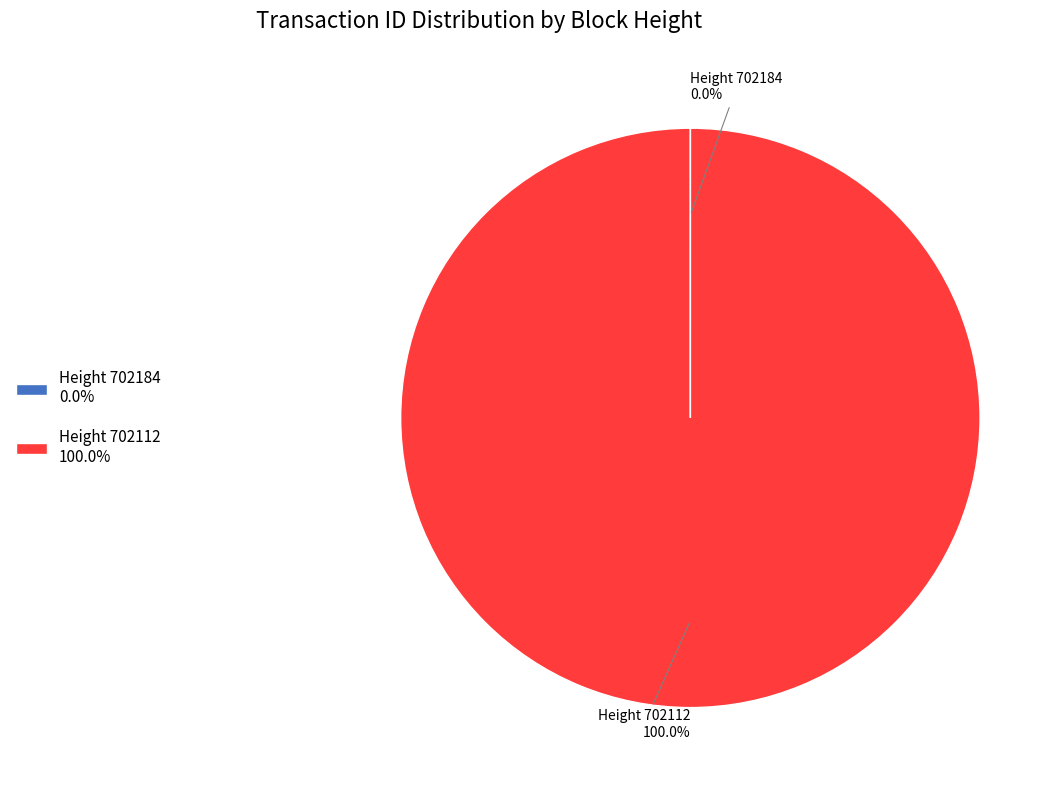

Which slice is the largest?

Height 702112 100.0%